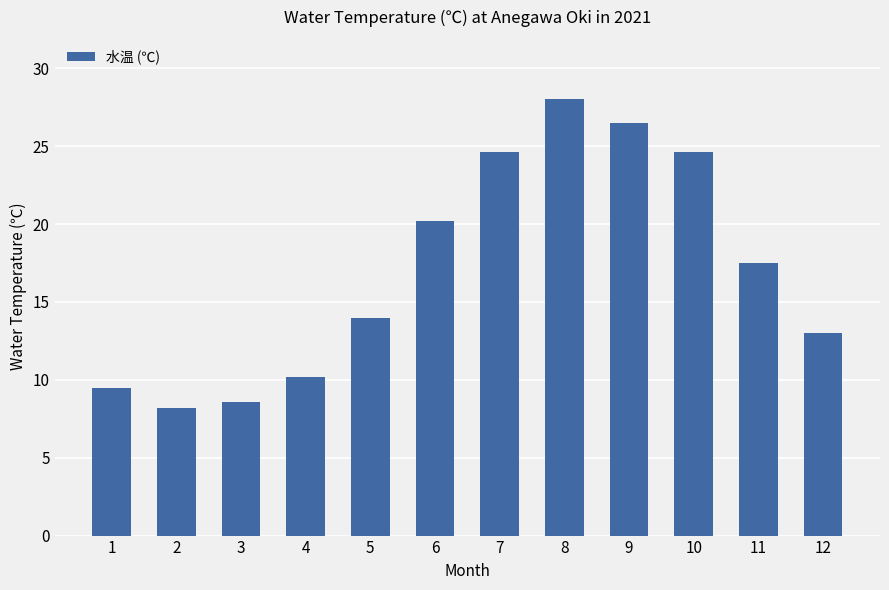

What value does the data have at 2?

8.2